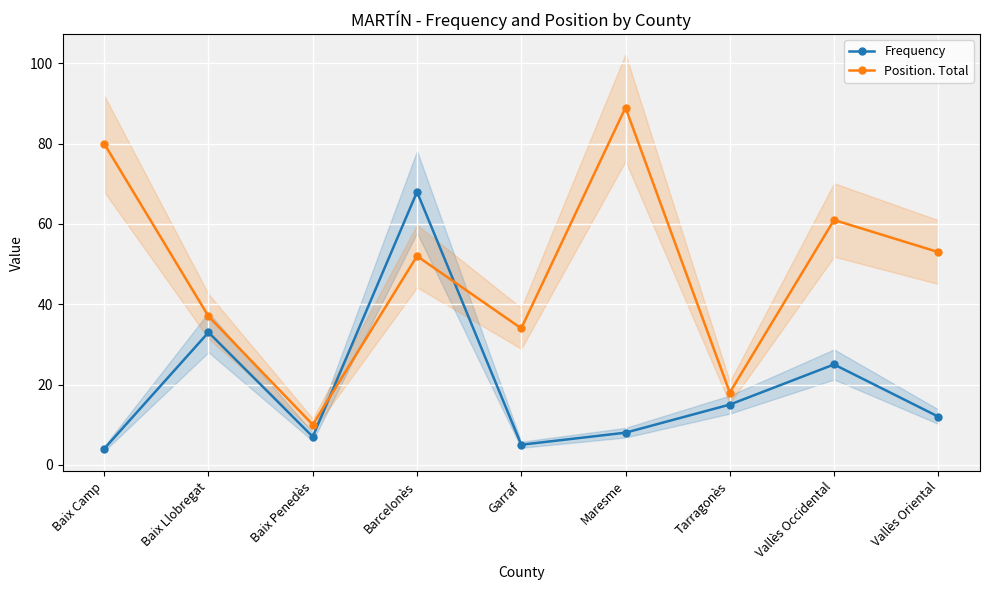

The Position. Total series shows 37 at Baix Llobregat. True or false?

True